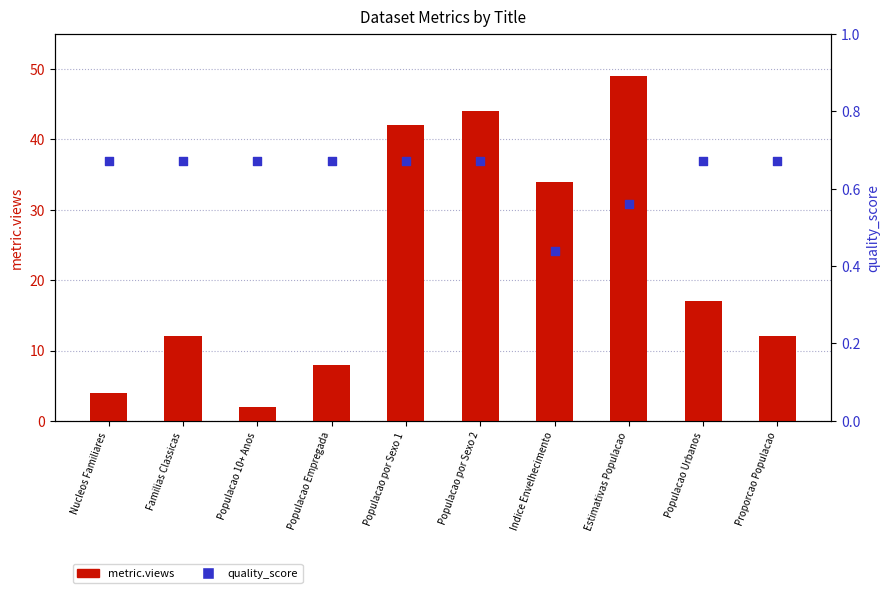

Is the value of quality_score at Estimativas Populacao greater than the value of metric.views at Familias Classicas?

No